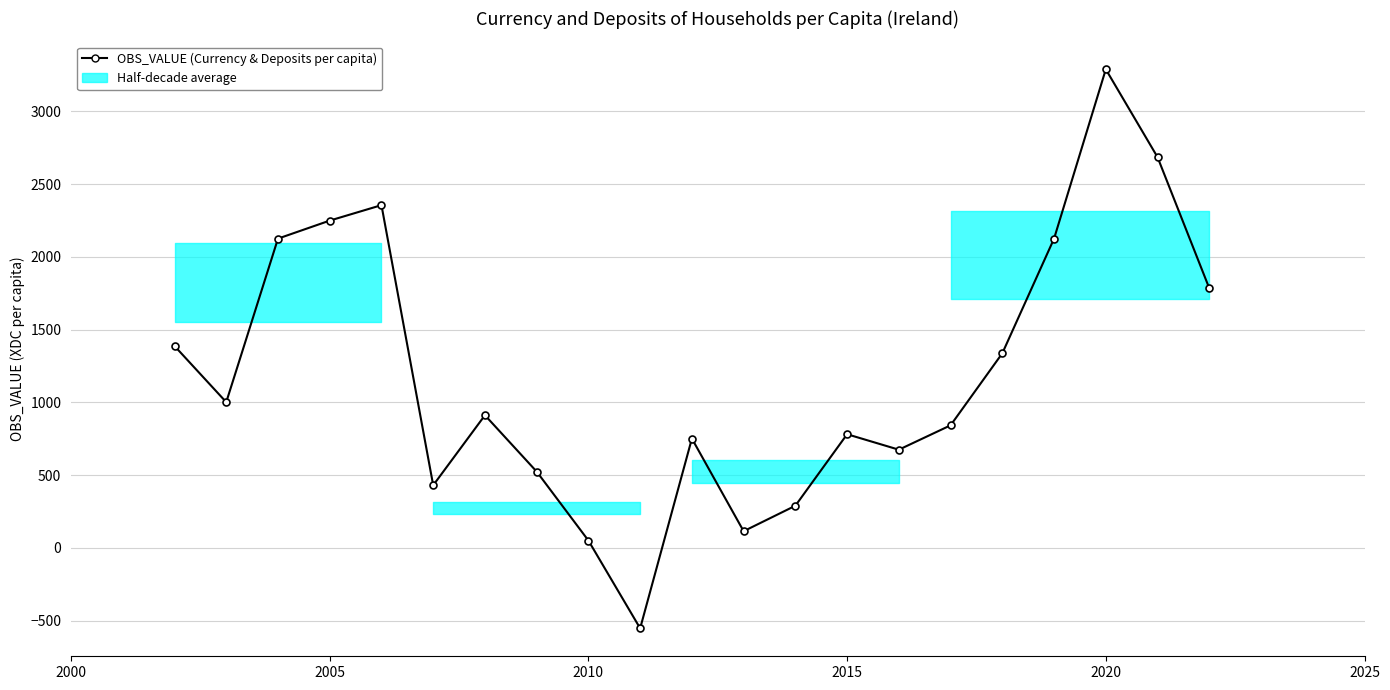

What is the minimum value shown in the chart?

-553.0